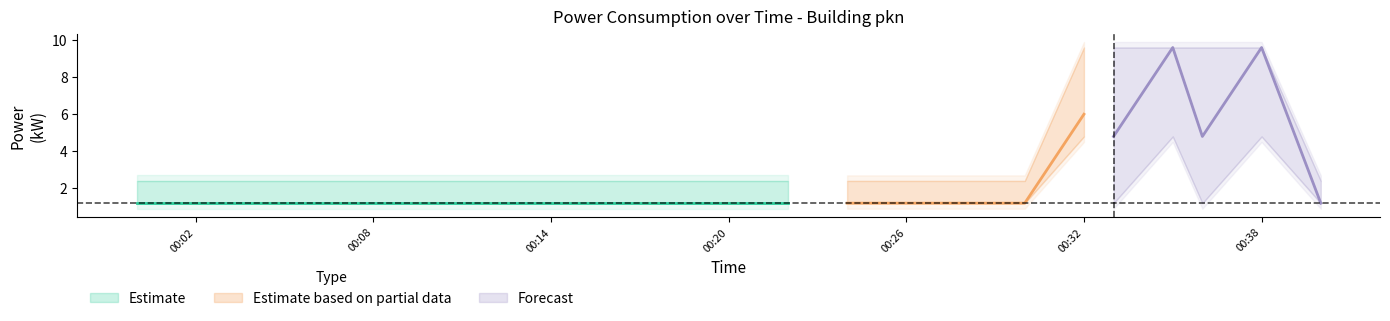

How many interior local peaks does the power_lower series have?

3